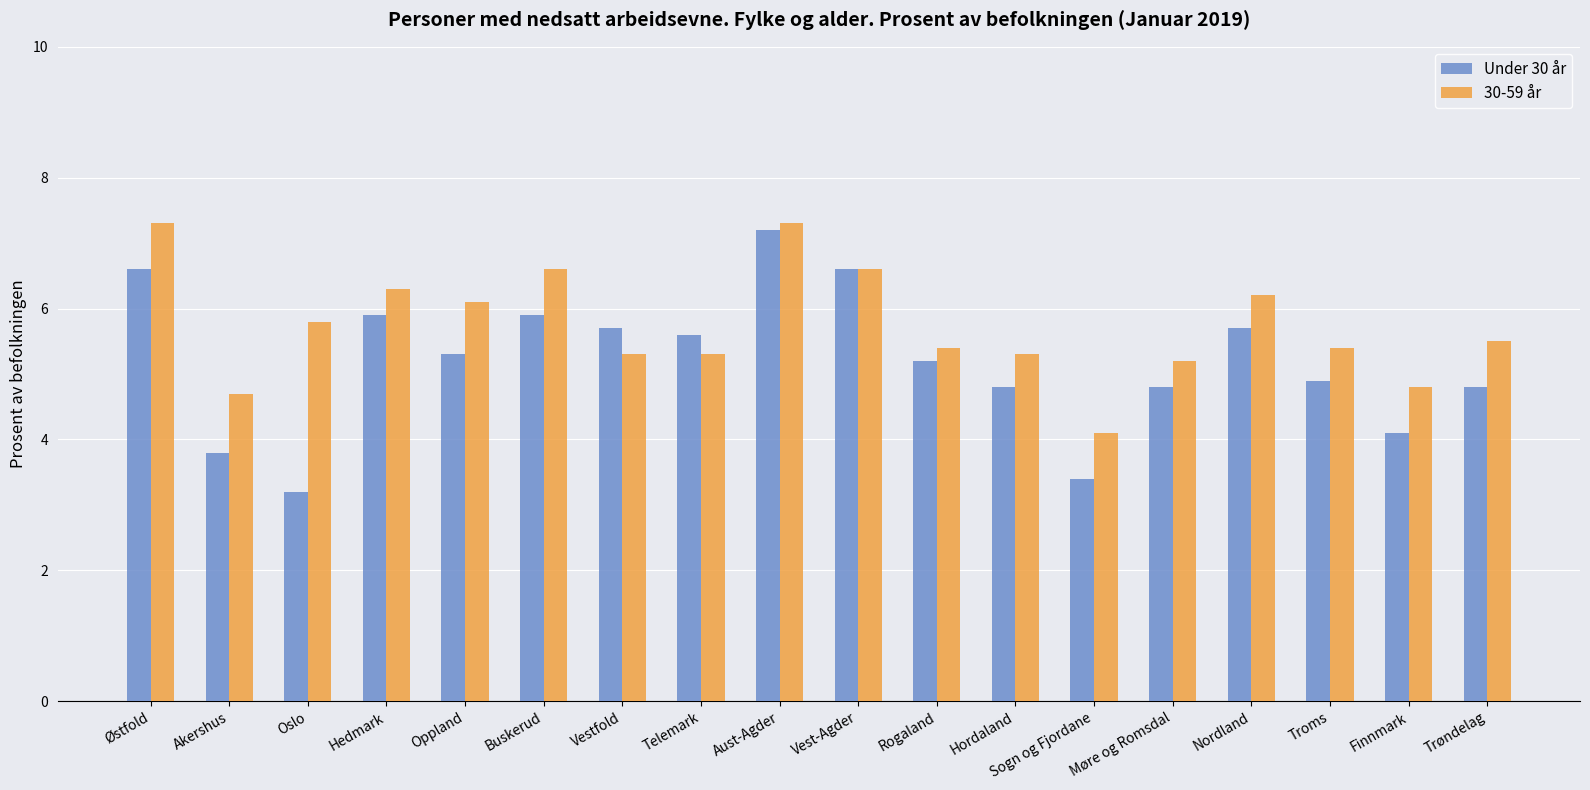

Which series has the largest range (max minus min)?

Under 30 år